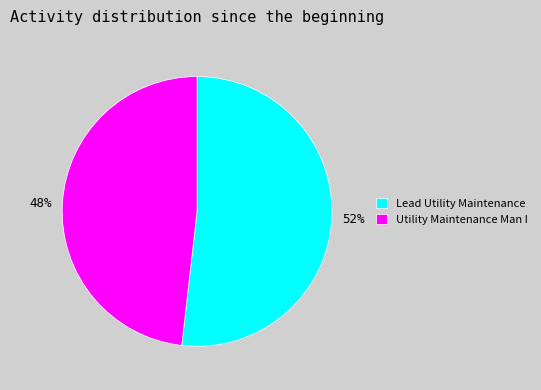

Count the number of slices in the pie.

2